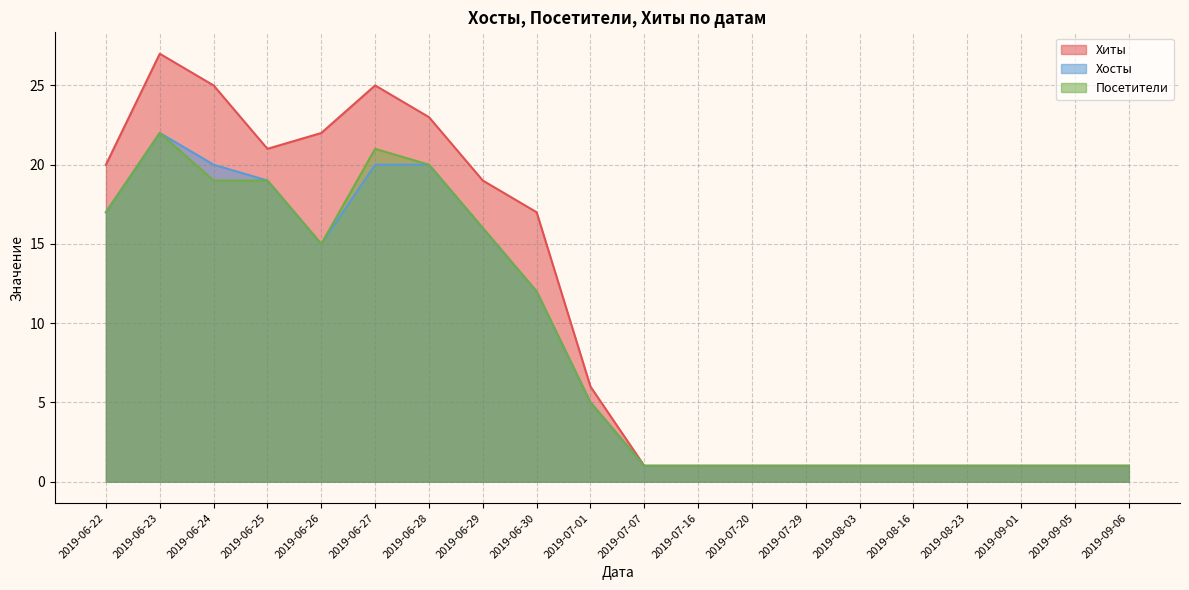

True or false: Хиты has a value of 35 at 2019-06-27.

False